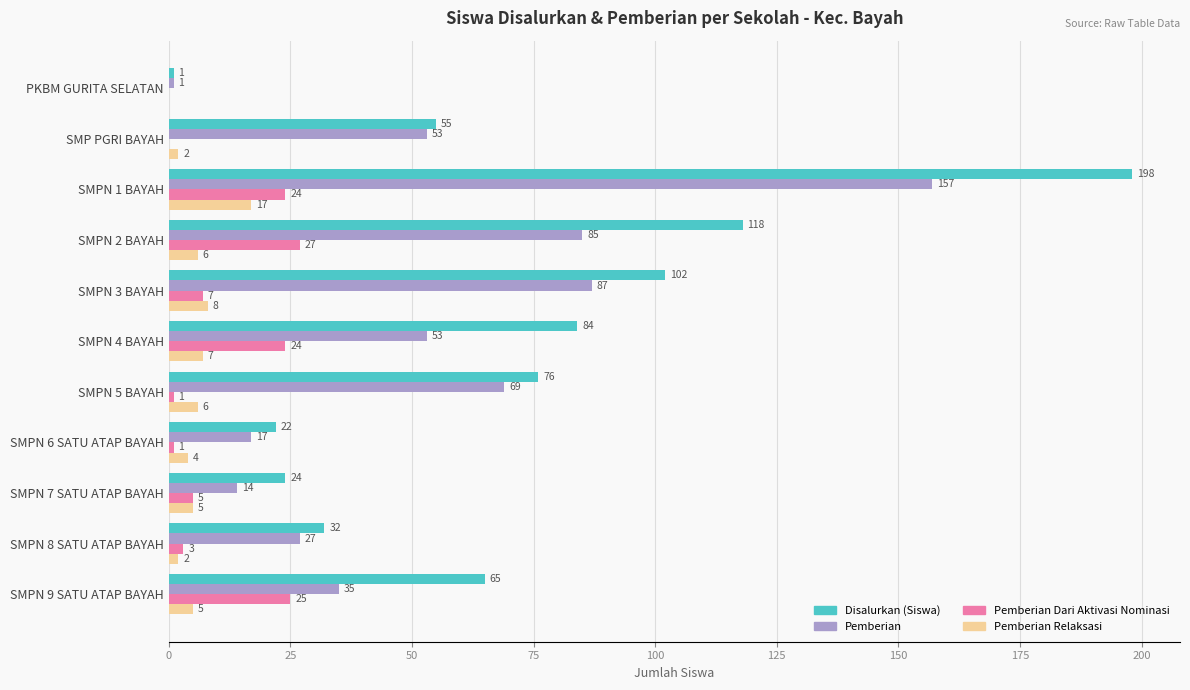

How many values in Pemberian Relaksasi are above zero?

10